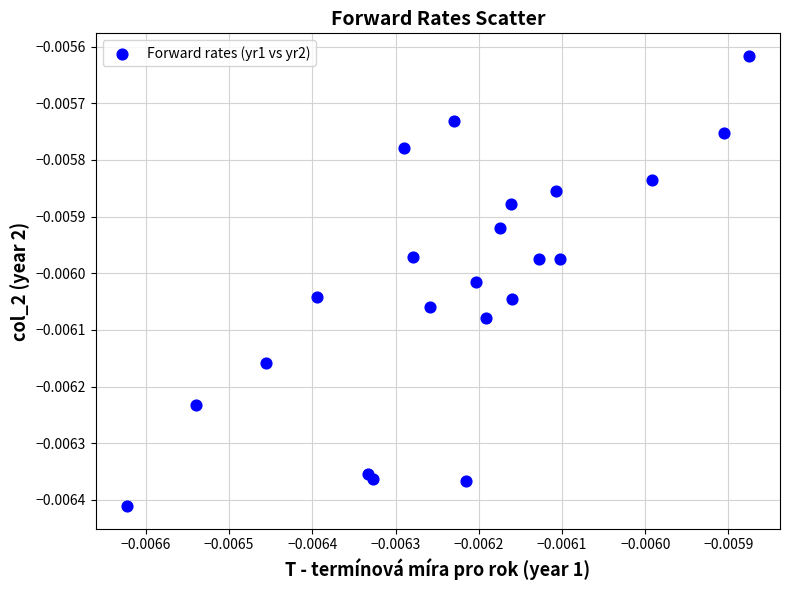

How many data points are displayed?

22